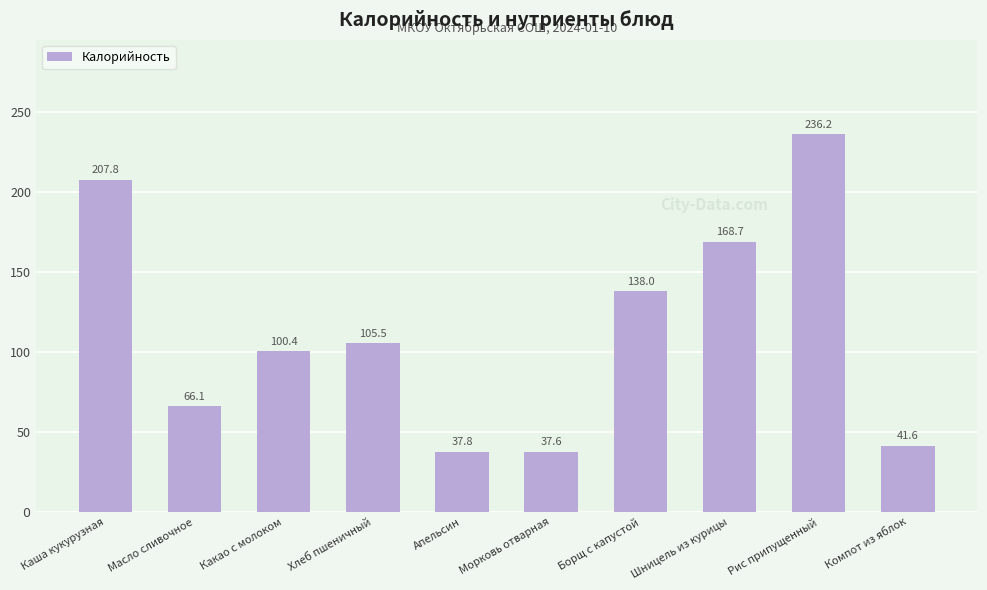

What position from the left is Хлеб пшеничный?

4